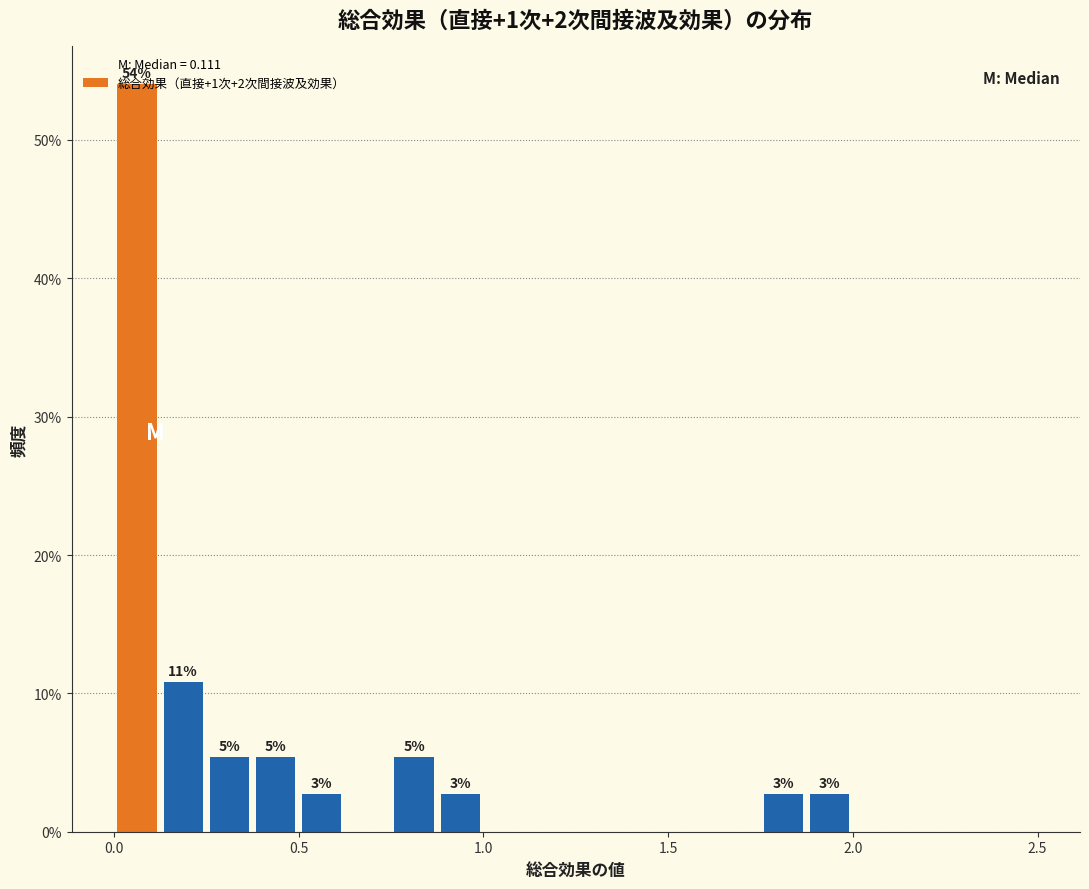

Read against the x-axis, roughly where is the centre of the tallest bar?

0.05